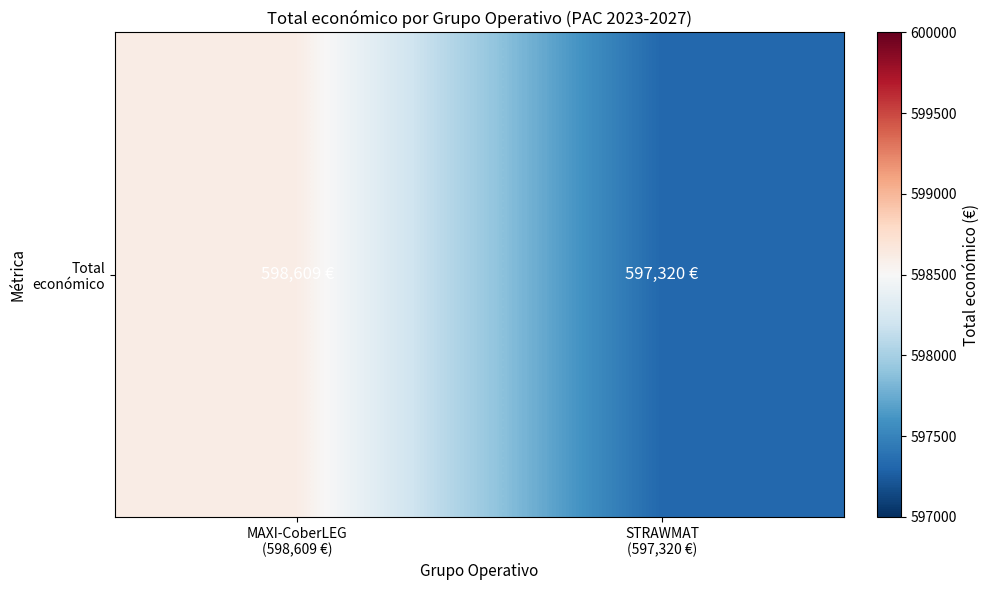

Which label corresponds to the smallest value in the chart?

STRAWMAT
(597,320 €)